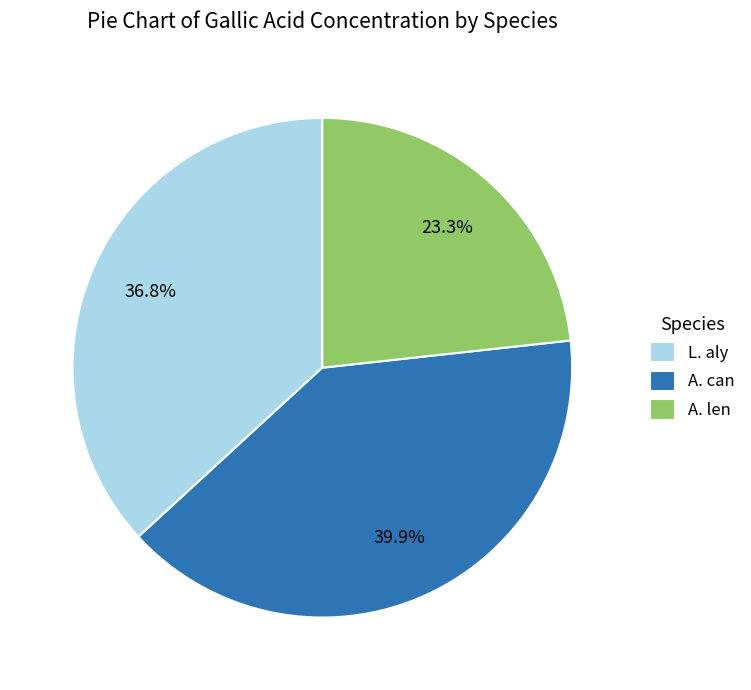

Is there any slice that represents more than half of the pie?

No